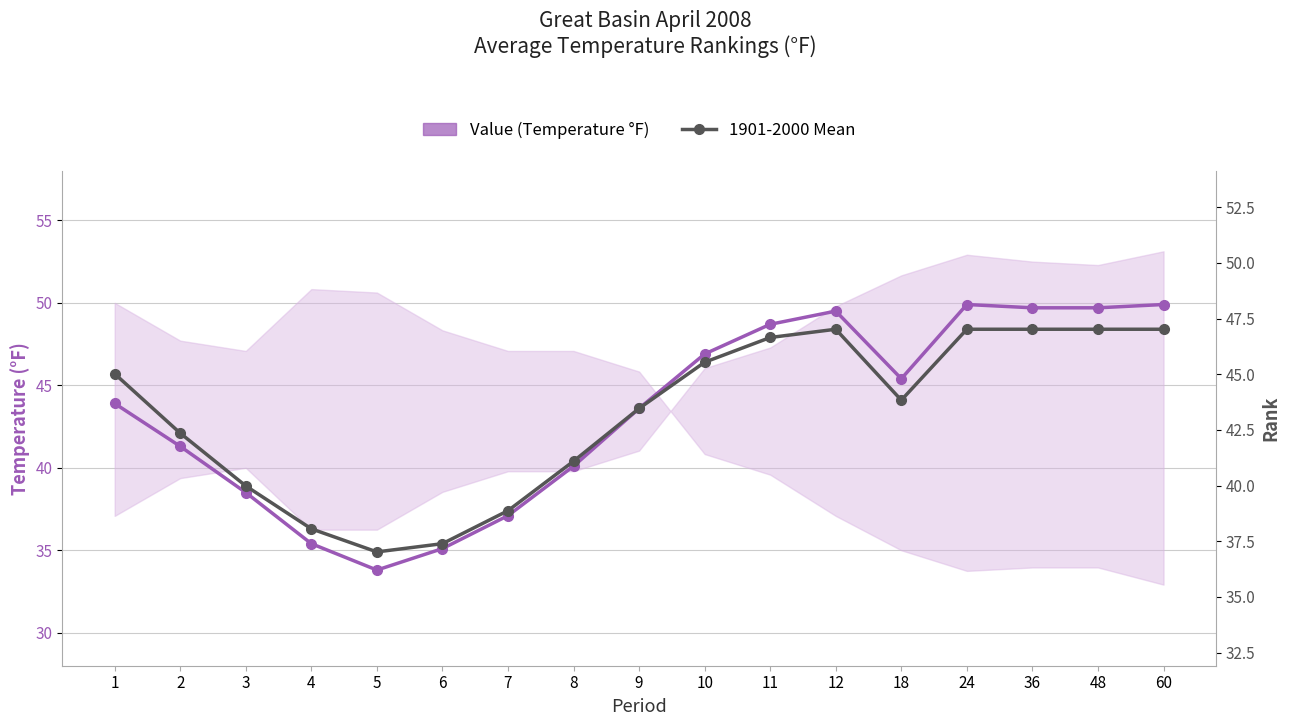

Which series has the largest total across all categories?

Value